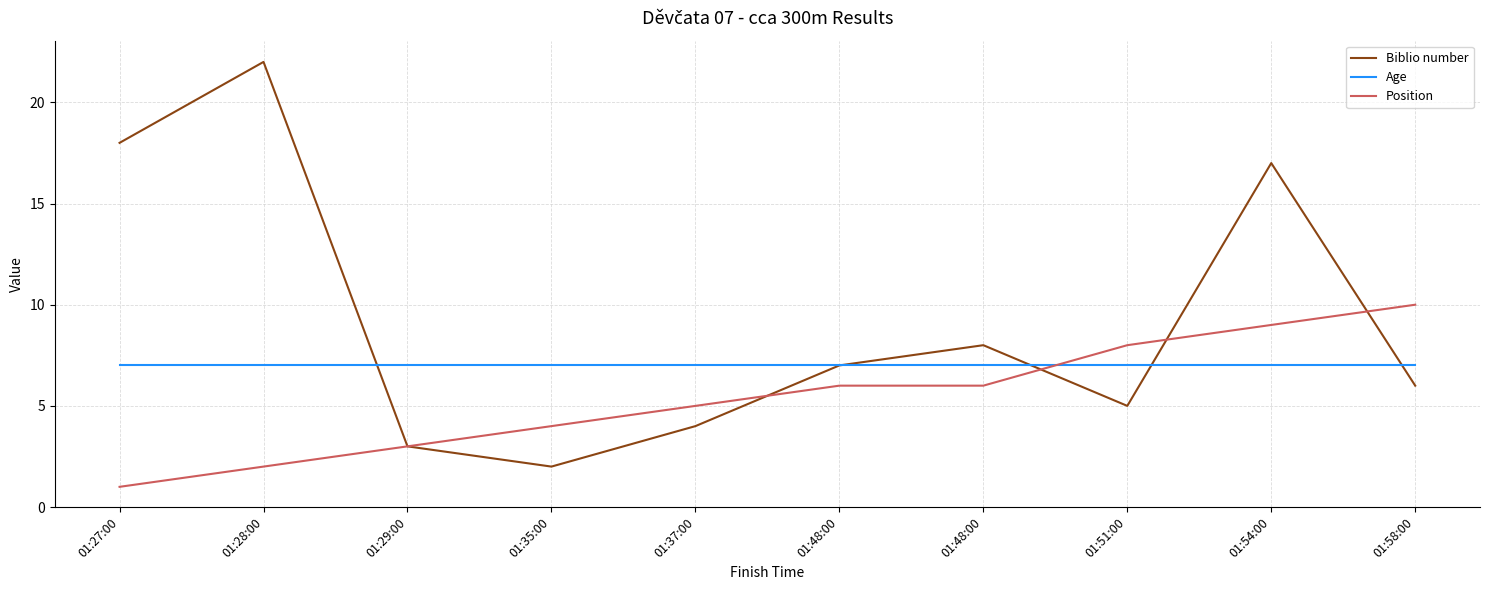

What is the total value across all series at 01:48:00?

20